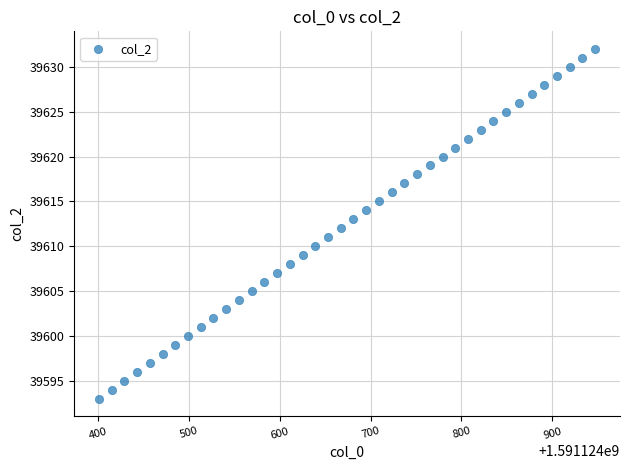

What is the range of Y values (max minus min)?

39